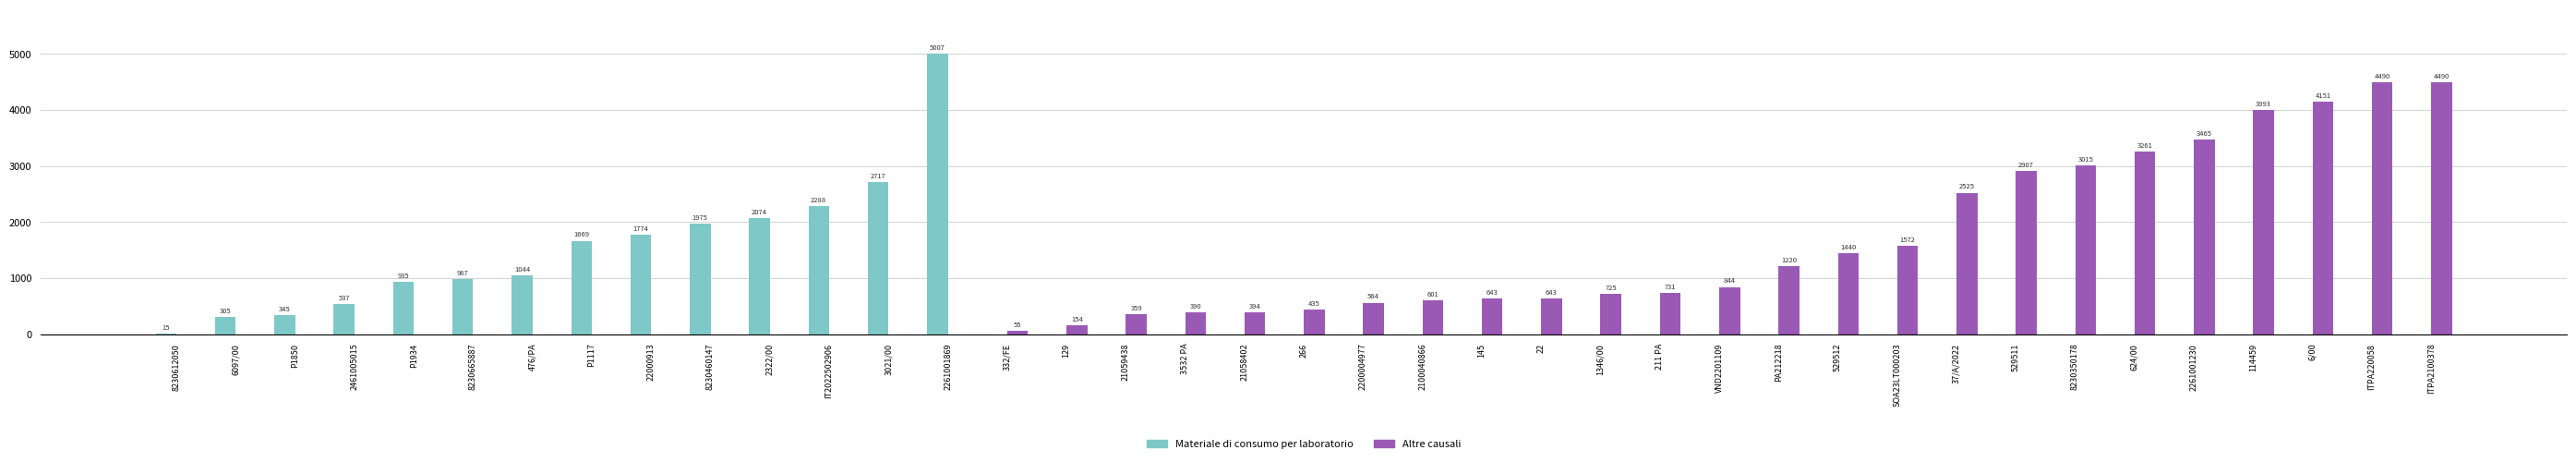

How many positive values does the Altre causali series have?

25